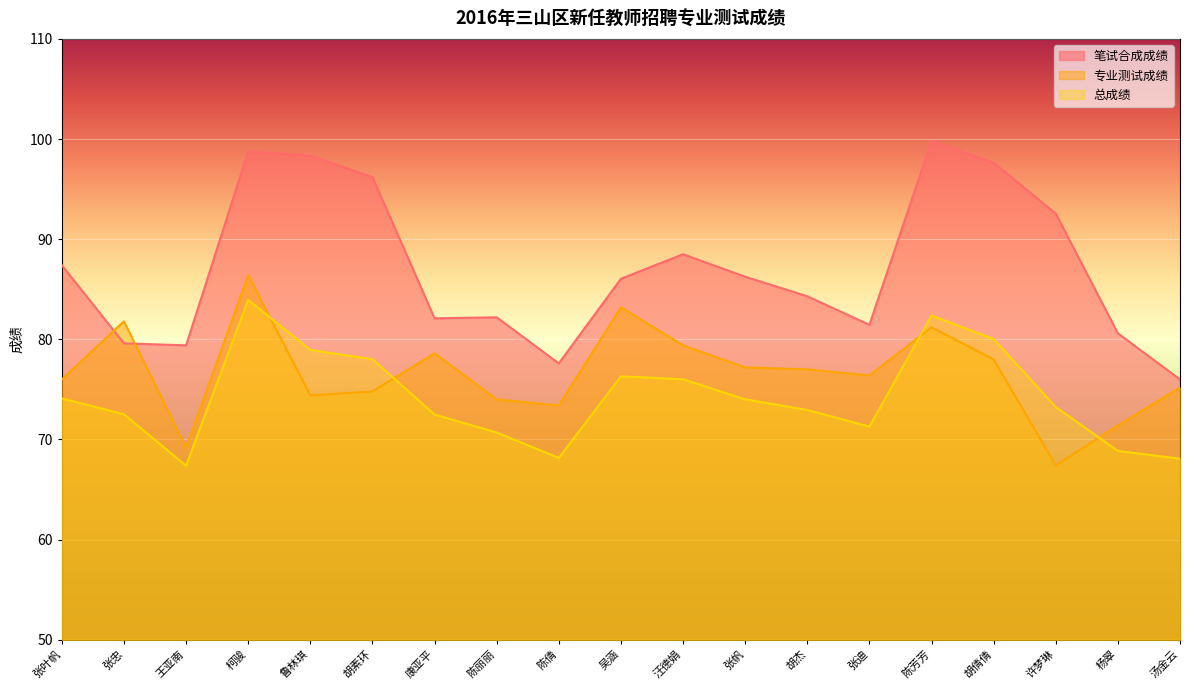

Which series has the largest range (max minus min)?

笔试合成成绩